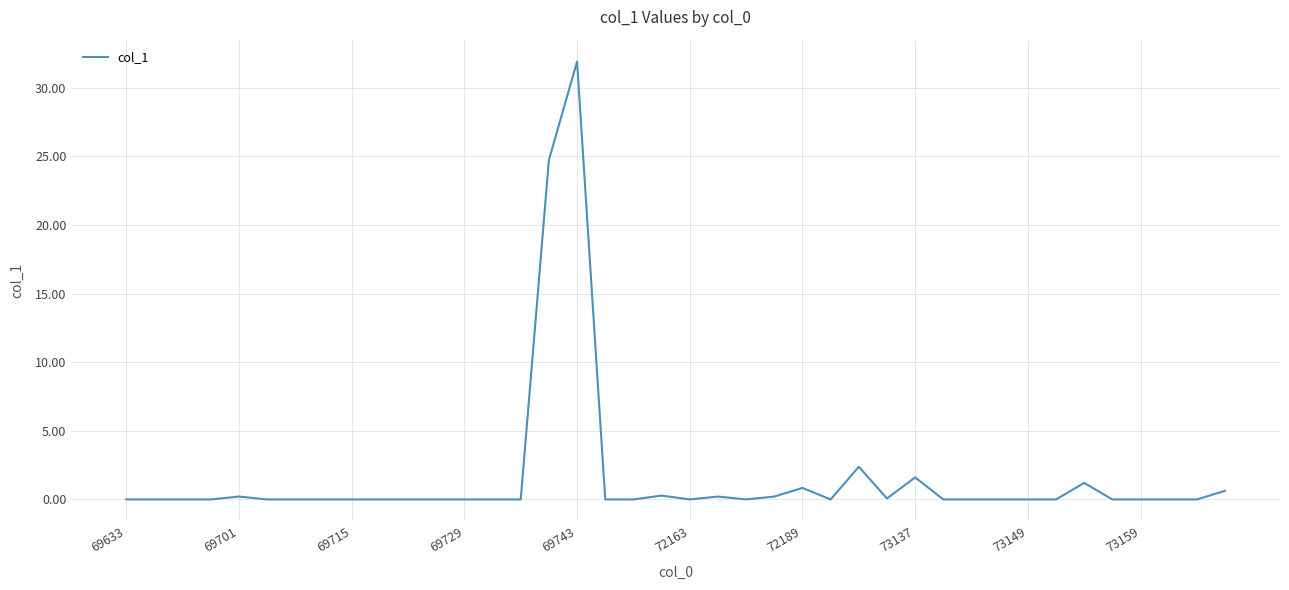

How many lines are shown in the chart?

1